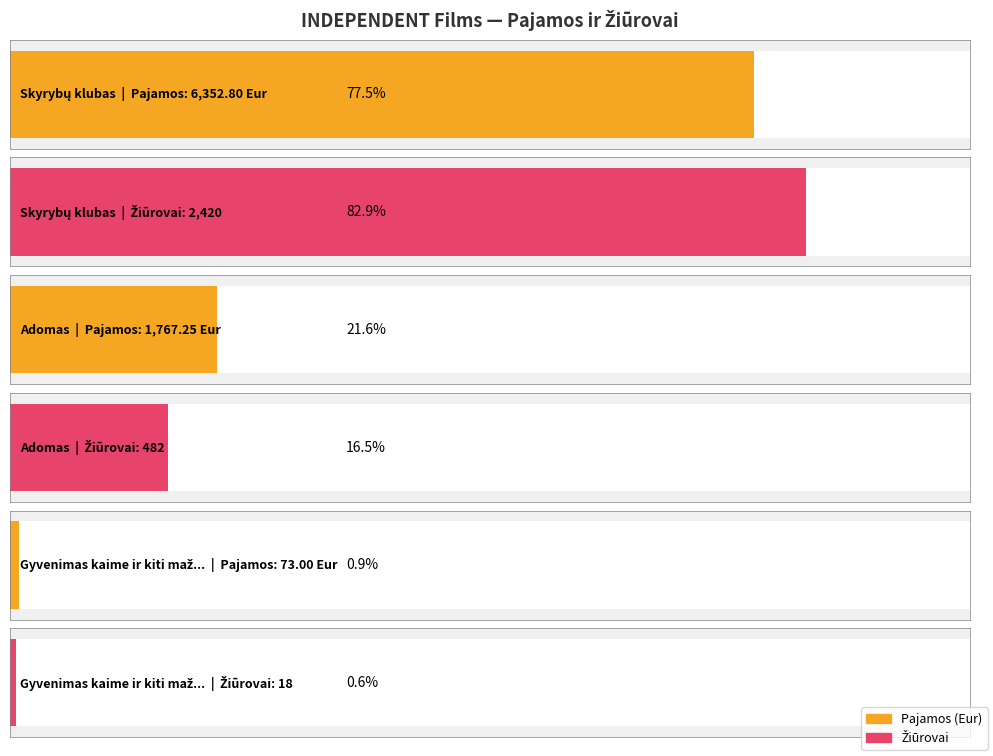

Reading left to right, transcribe all the data shown in this chart.

Pajamos (Eur): Skyrybų klubas=6352.8	Adomas=1767.2	Gyvenimas kaime ir kiti maži stebuklai=73.0
Žiūrovai: Skyrybų klubas=2420.0	Adomas=482.0	Gyvenimas kaime ir kiti maži stebuklai=18.0